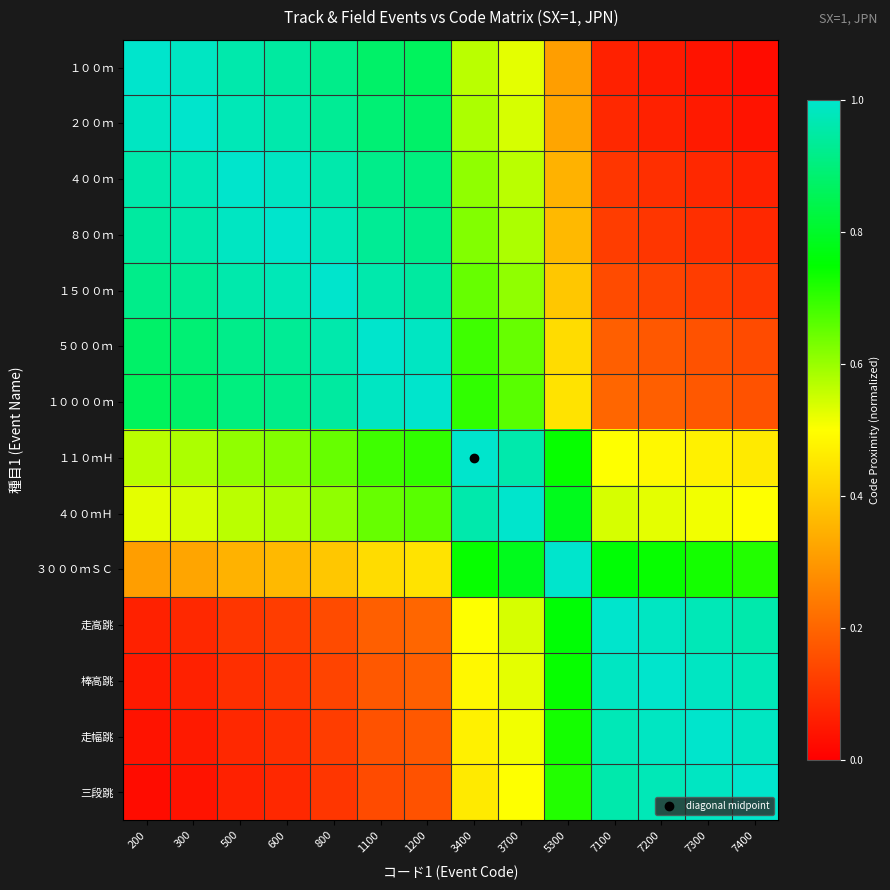

Reading left to right, what are all the values shown in this chart?

１００ｍ: 200=1.0	300=1.0	500=1.0	600=0.9	800=0.9	1100=0.9	1200=0.9	3400=0.6	3700=0.5	5300=0.3	7100=0.1	7200=0.1	7300=0.0	7400=0.0
２００ｍ: 200=1.0	300=1.0	500=1.0	600=1.0	800=0.9	1100=0.9	1200=0.9	3400=0.6	3700=0.5	5300=0.3	7100=0.1	7200=0.1	7300=0.1	7400=0.0
４００ｍ: 200=1.0	300=1.0	500=1.0	600=1.0	800=1.0	1100=0.9	1200=0.9	3400=0.6	3700=0.6	5300=0.4	7100=0.1	7200=0.1	7300=0.1	7400=0.1
８００ｍ: 200=0.9	300=1.0	500=1.0	600=1.0	800=1.0	1100=0.9	1200=0.9	3400=0.6	3700=0.6	5300=0.4	7100=0.1	7200=0.1	7300=0.1	7400=0.1
１５００ｍ: 200=0.9	300=0.9	500=1.0	600=1.0	800=1.0	1100=1.0	1200=0.9	3400=0.6	3700=0.6	5300=0.4	7100=0.1	7200=0.1	7300=0.1	7400=0.1
５０００ｍ: 200=0.9	300=0.9	500=0.9	600=0.9	800=1.0	1100=1.0	1200=1.0	3400=0.7	3700=0.6	5300=0.4	7100=0.2	7200=0.2	7300=0.2	7400=0.1
１００００ｍ: 200=0.9	300=0.9	500=0.9	600=0.9	800=0.9	1100=1.0	1200=1.0	3400=0.7	3700=0.7	5300=0.4	7100=0.2	7200=0.2	7300=0.2	7400=0.2
１１０ｍＨ: 200=0.6	300=0.6	500=0.6	600=0.6	800=0.6	1100=0.7	1200=0.7	3400=1.0	3700=1.0	5300=0.7	7100=0.5	7200=0.5	7300=0.5	7400=0.5
４００ｍＨ: 200=0.5	300=0.5	500=0.6	600=0.6	800=0.6	1100=0.6	1200=0.7	3400=1.0	3700=1.0	5300=0.8	7100=0.5	7200=0.5	7300=0.5	7400=0.5
３０００ｍＳＣ: 200=0.3	300=0.3	500=0.4	600=0.4	800=0.4	1100=0.4	1200=0.4	3400=0.7	3700=0.8	5300=1.0	7100=0.8	7200=0.7	7300=0.7	7400=0.7
走高跳: 200=0.1	300=0.1	500=0.1	600=0.1	800=0.1	1100=0.2	1200=0.2	3400=0.5	3700=0.5	5300=0.8	7100=1.0	7200=1.0	7300=1.0	7400=1.0
棒高跳: 200=0.1	300=0.1	500=0.1	600=0.1	800=0.1	1100=0.2	1200=0.2	3400=0.5	3700=0.5	5300=0.7	7100=1.0	7200=1.0	7300=1.0	7400=1.0
走幅跳: 200=0.0	300=0.1	500=0.1	600=0.1	800=0.1	1100=0.2	1200=0.2	3400=0.5	3700=0.5	5300=0.7	7100=1.0	7200=1.0	7300=1.0	7400=1.0
三段跳: 200=0.0	300=0.0	500=0.1	600=0.1	800=0.1	1100=0.1	1200=0.2	3400=0.5	3700=0.5	5300=0.7	7100=1.0	7200=1.0	7300=1.0	7400=1.0